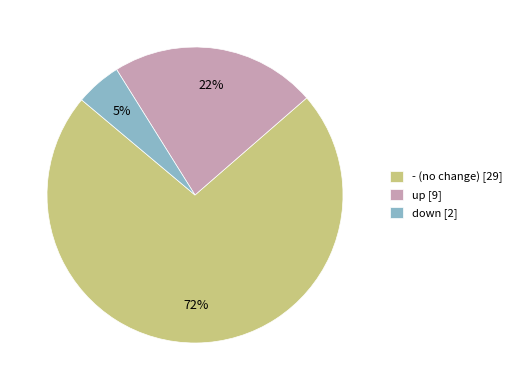

Is it true that up is 51% of the pie?

False